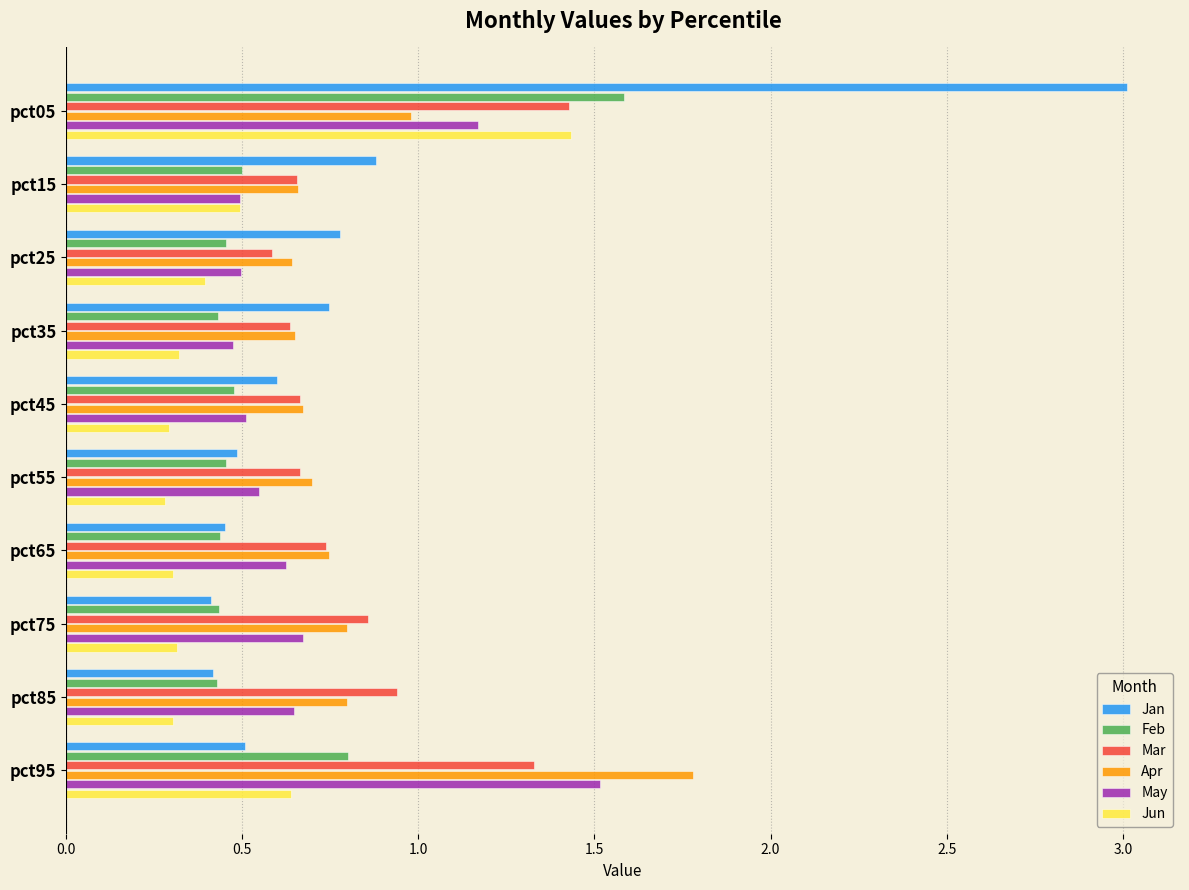

What are all the series names shown in the legend?

Jan, Feb, Mar, Apr, May, Jun